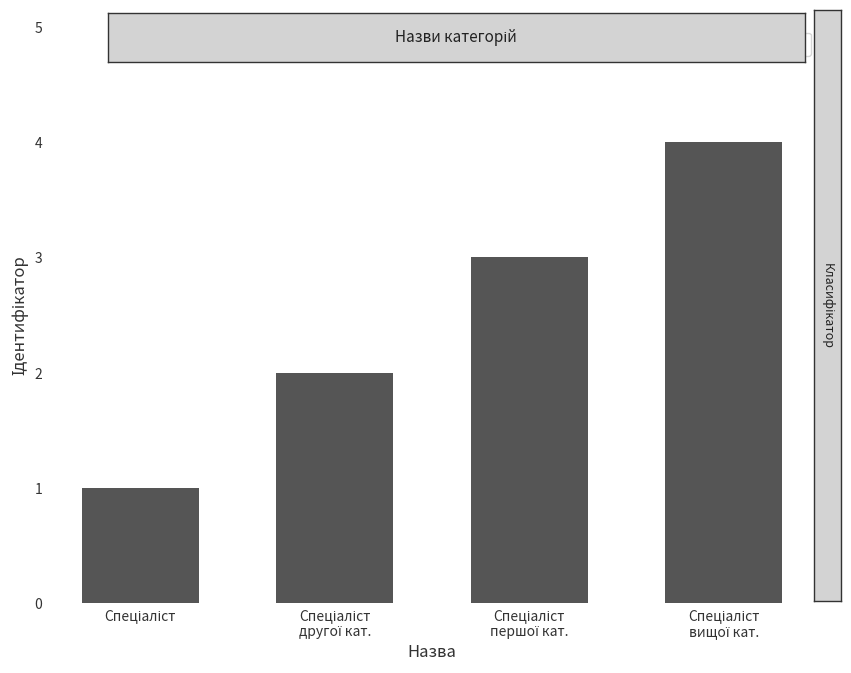

What is the greatest value displayed?

4